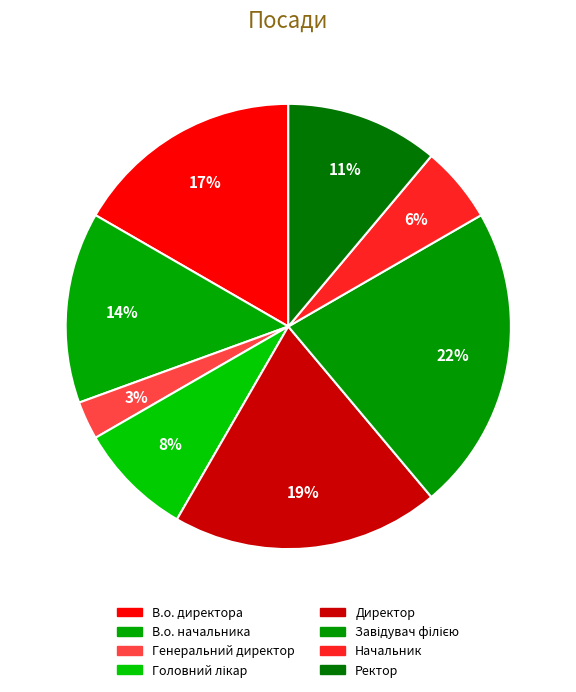

To the nearest percent, what percentage of the pie is Головний лікар?

8%